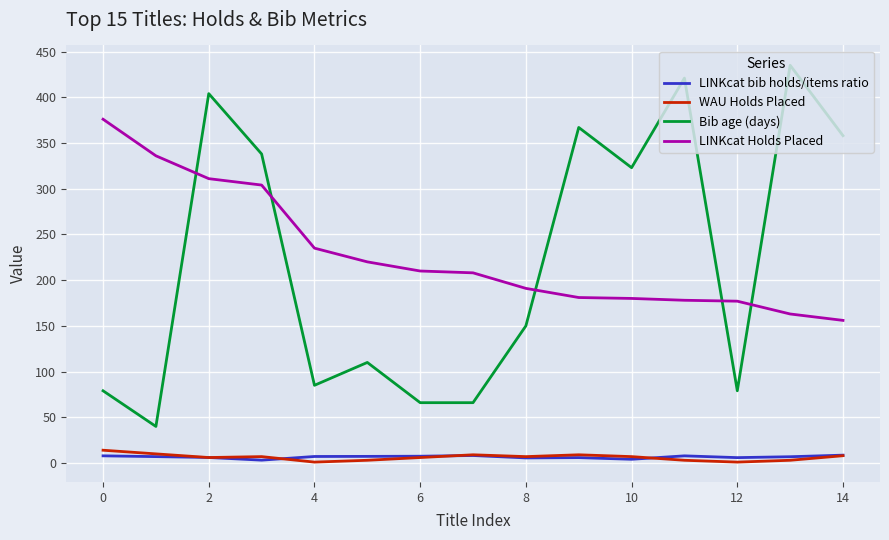

True or false: LINKcat Holds Placed and WAU Holds Placed intersect in this chart.

False